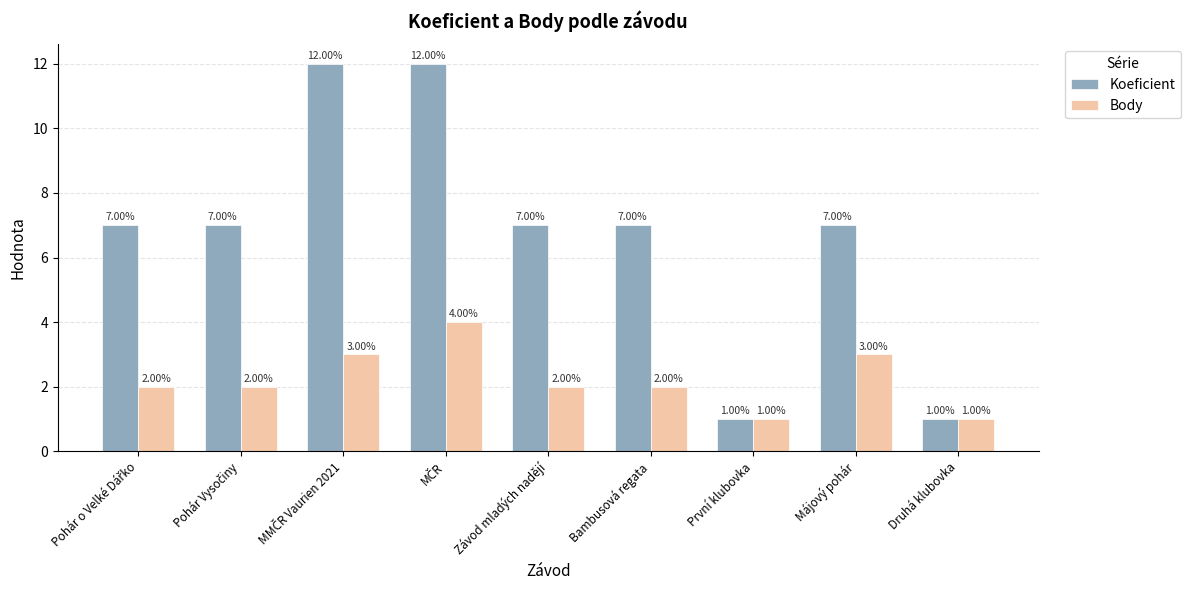

What is the average value of the Body series?

2